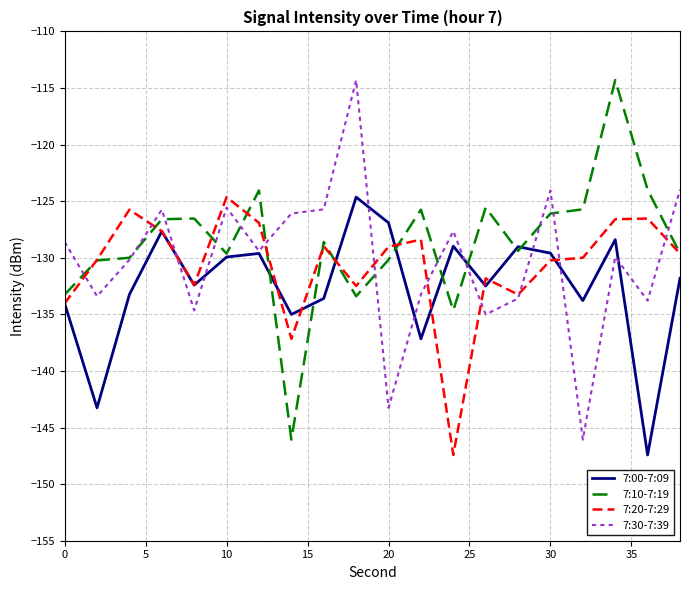

What is the lowest value of the 7:10-7:19 series?

-146.1